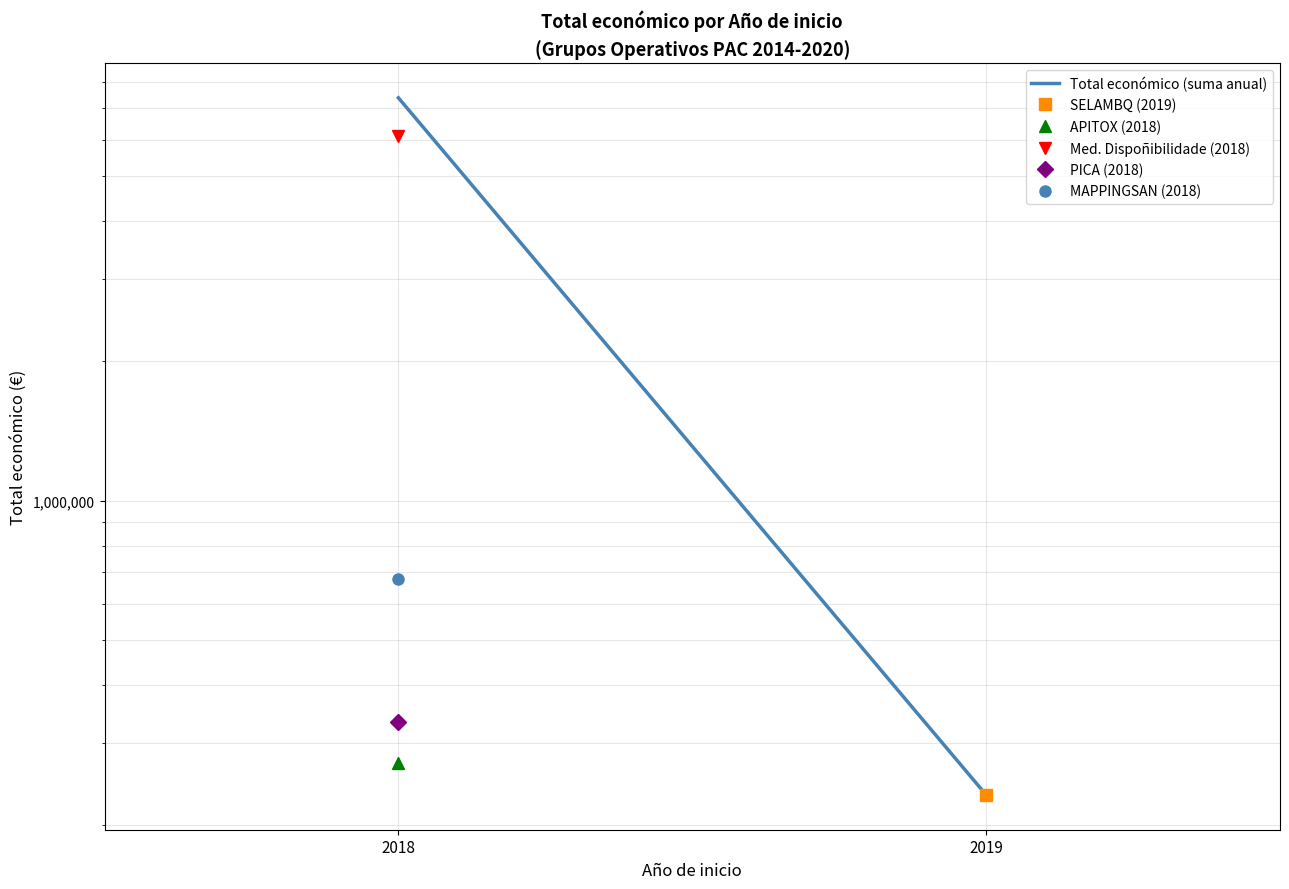

List the labels in order of value, smallest first.

2019, 2018